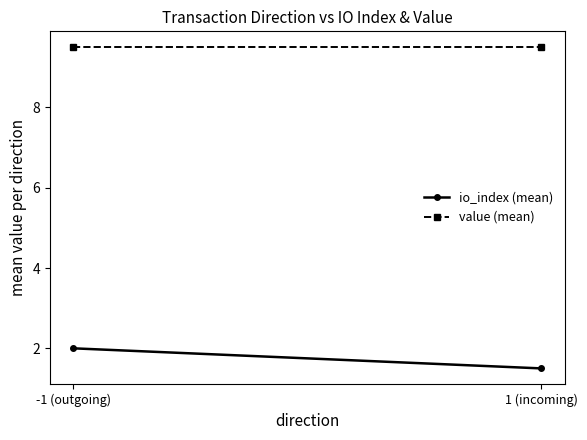

What is the sum of all io_index (mean) values?

3.5